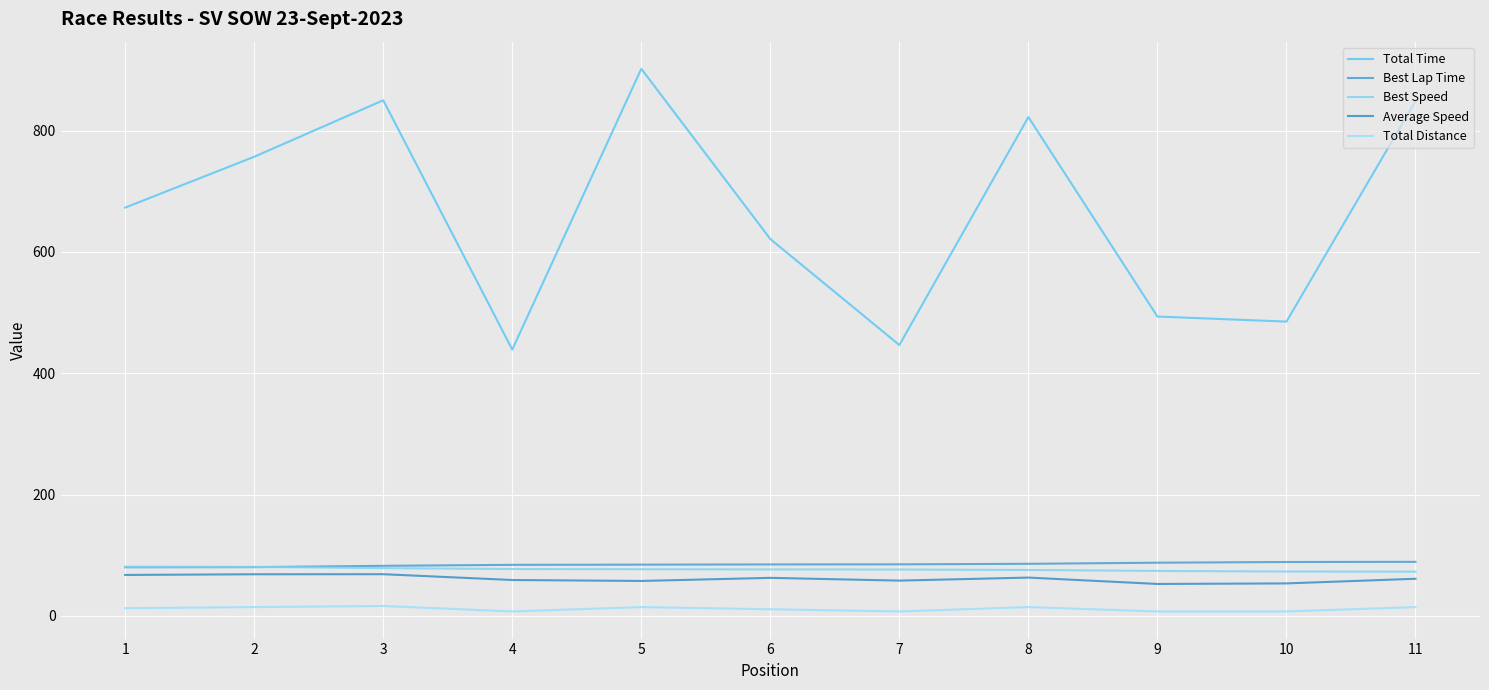

In Total Distance, how many points are higher than both neighbors (excluding endpoints)?

3